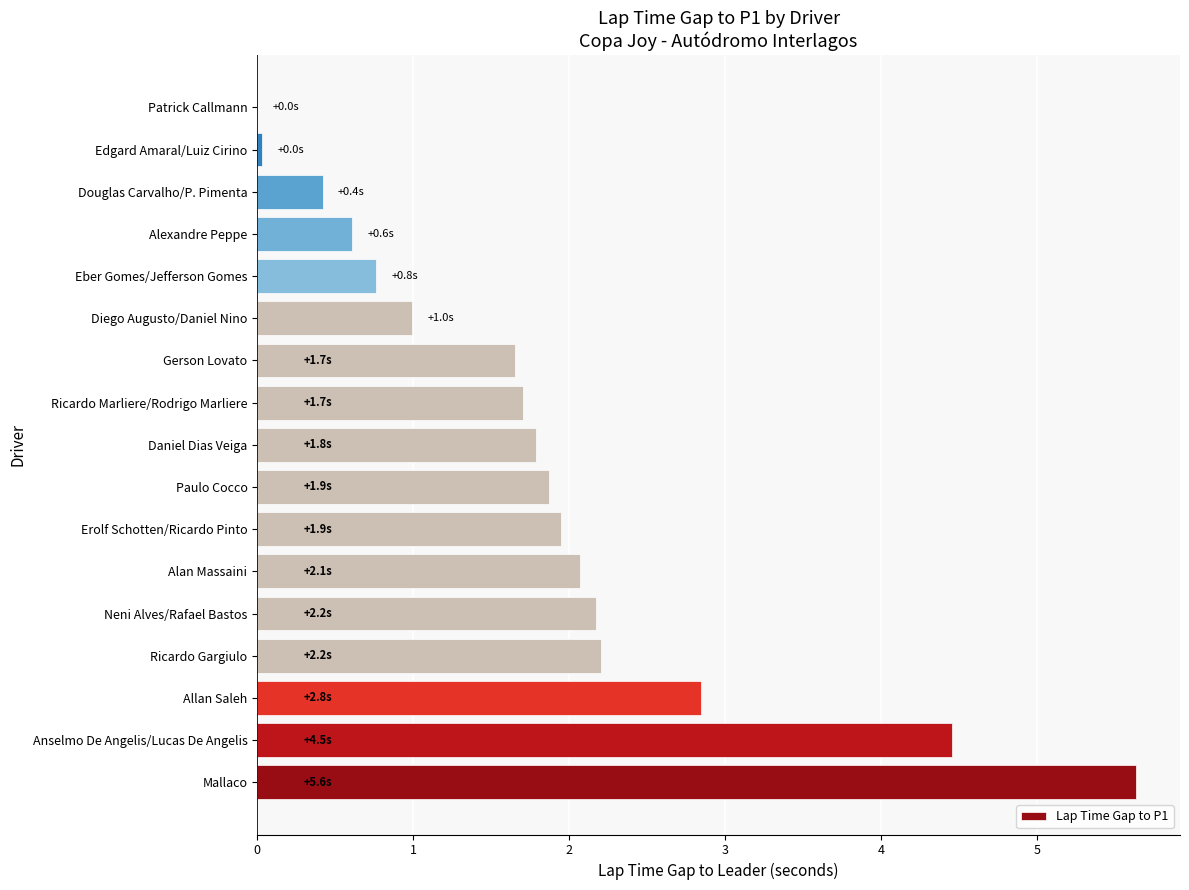

How many values are above zero?

16